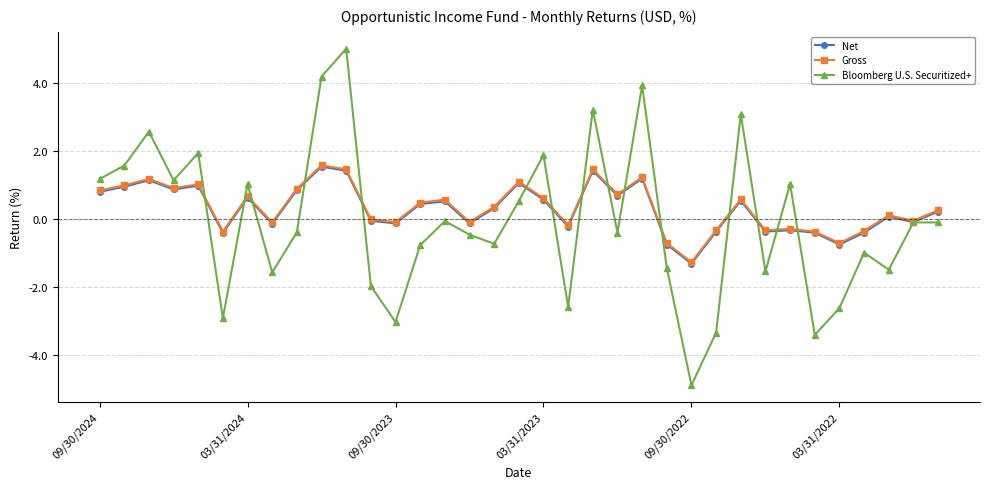

What is the lowest value of the Gross series?

-1.3